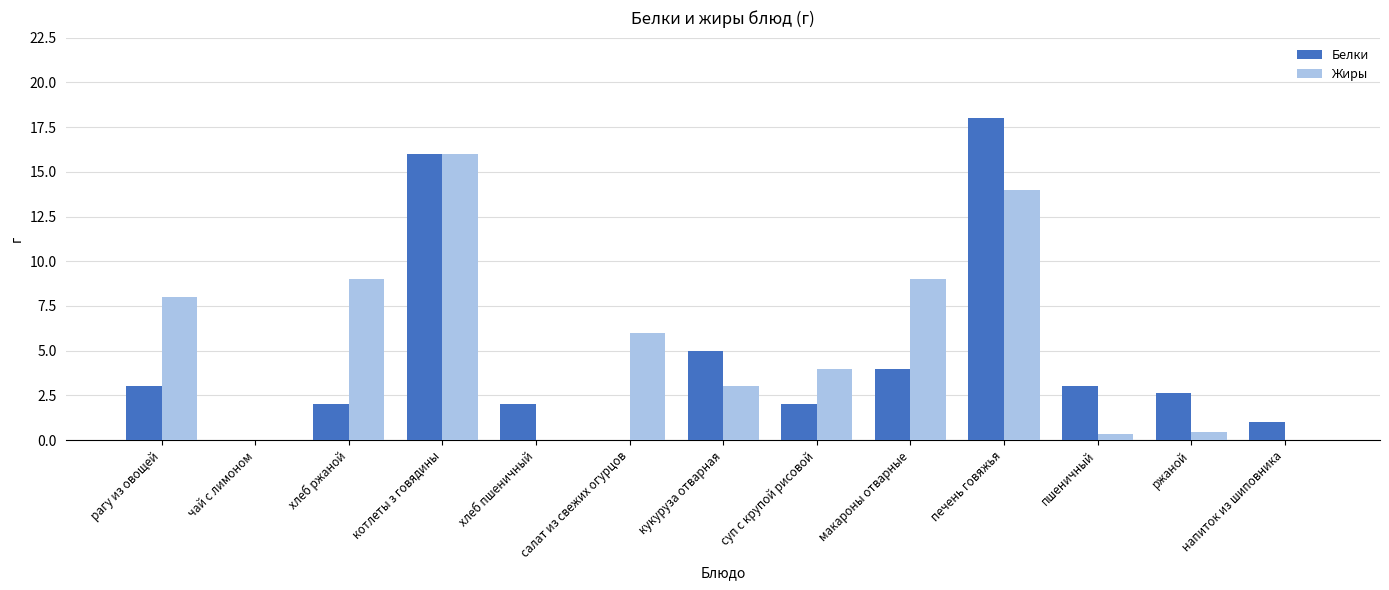

What is the average value of the Жиры series?

5.4